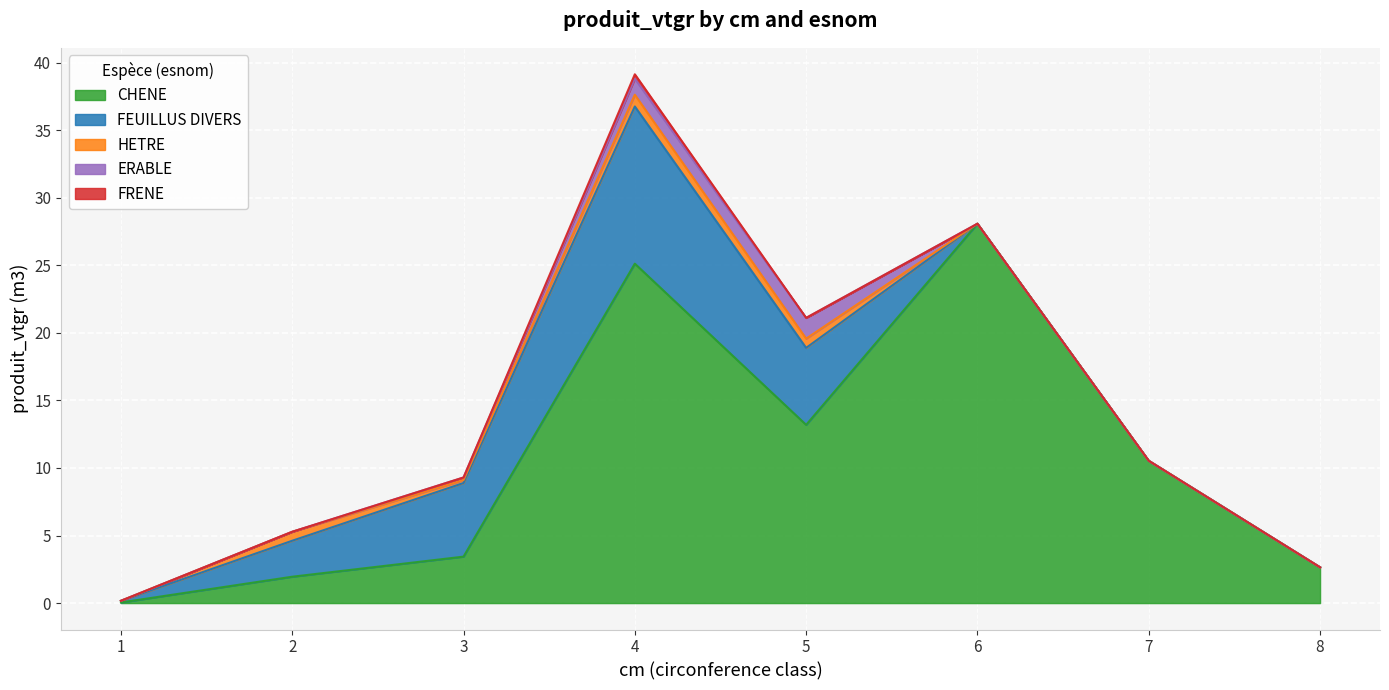

Reading right to left, what are all the values shown in this chart?

CHENE: 8=2.6	7=10.5	6=28.1	5=13.2	4=25.1	3=3.4	2=2.0	1=0.0
FEUILLUS DIVERS: 8=0.0	7=0.0	6=0.0	5=5.7	4=11.6	3=5.5	2=2.7	1=0.1
HETRE: 8=0.0	7=0.0	6=0.0	5=0.7	4=0.9	3=0.2	2=0.7	1=0.0
ERABLE: 8=0.0	7=0.0	6=0.0	5=1.5	4=1.2	3=0.2	2=0.0	1=0.0
FRENE: 8=0.0	7=0.0	6=0.0	5=0.0	4=0.3	3=0.0	2=0.0	1=0.0